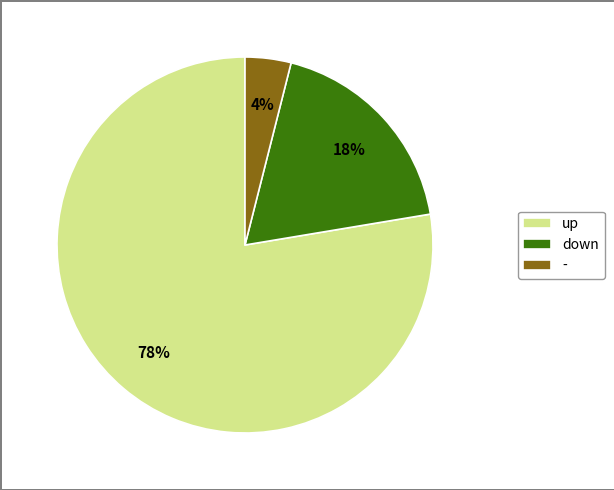

To the nearest percent, what is the average slice percentage?

33%